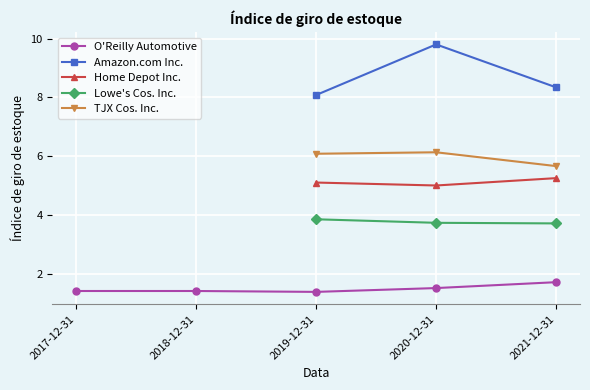

In Home Depot Inc., how many points are lower than both neighbors (excluding endpoints)?

1